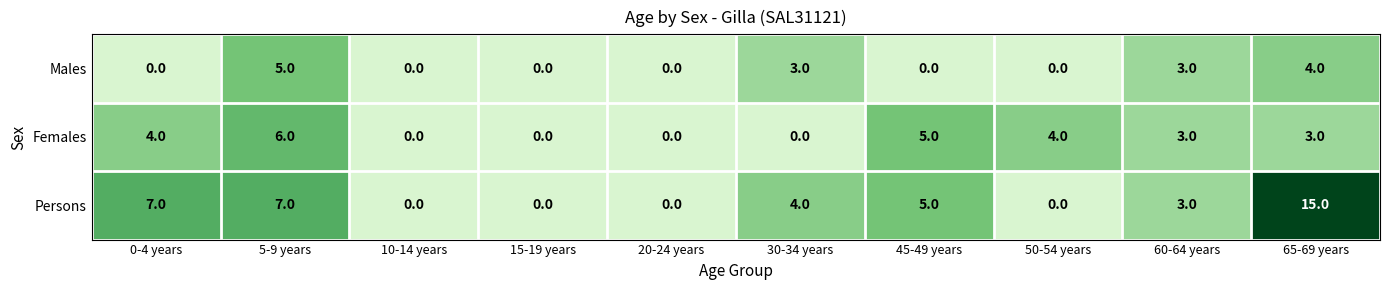

Reading left to right, what are all the values shown in this chart?

Males: 0	5	0	0	0	3	0	0	3	4
Females: 4	6	0	0	0	0	5	4	3	3
Persons: 7	7	0	0	0	4	5	0	3	15